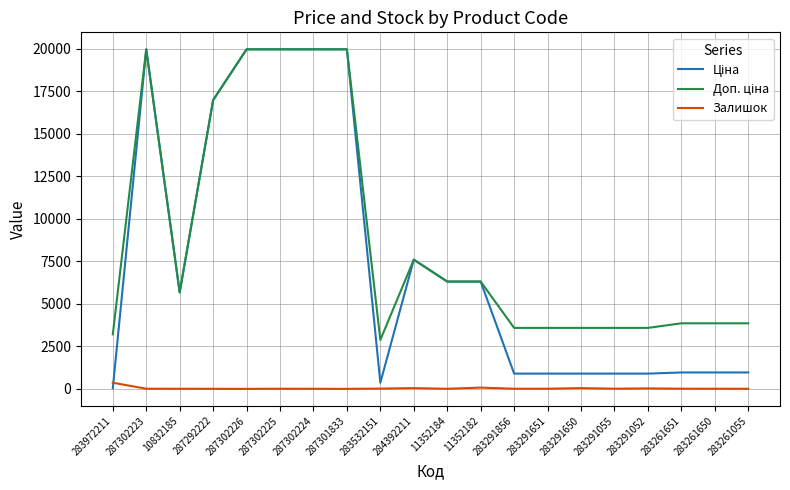

The Залишок series shows 15.0 at 283532151. True or false?

True